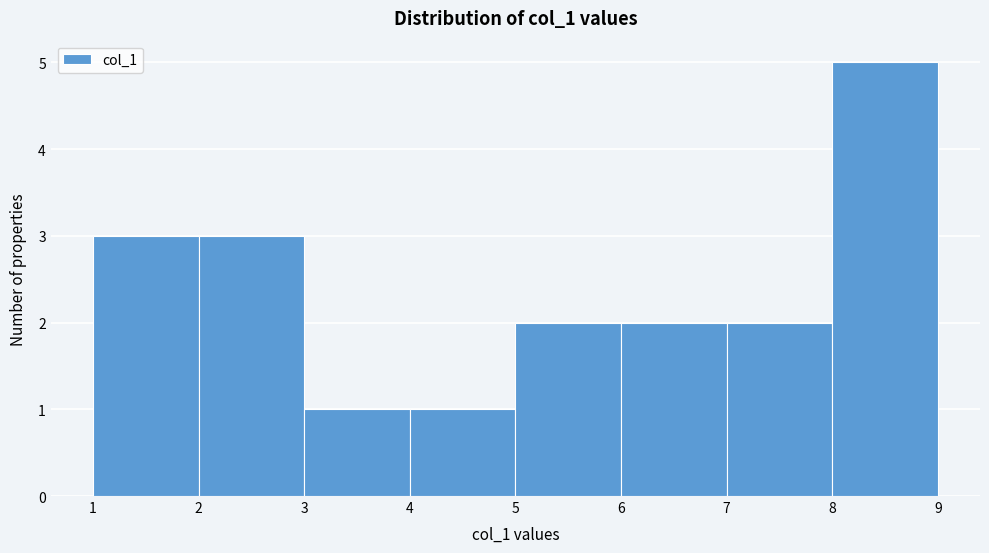

Over which range of the x-axis is the bar tallest?

8 to 9